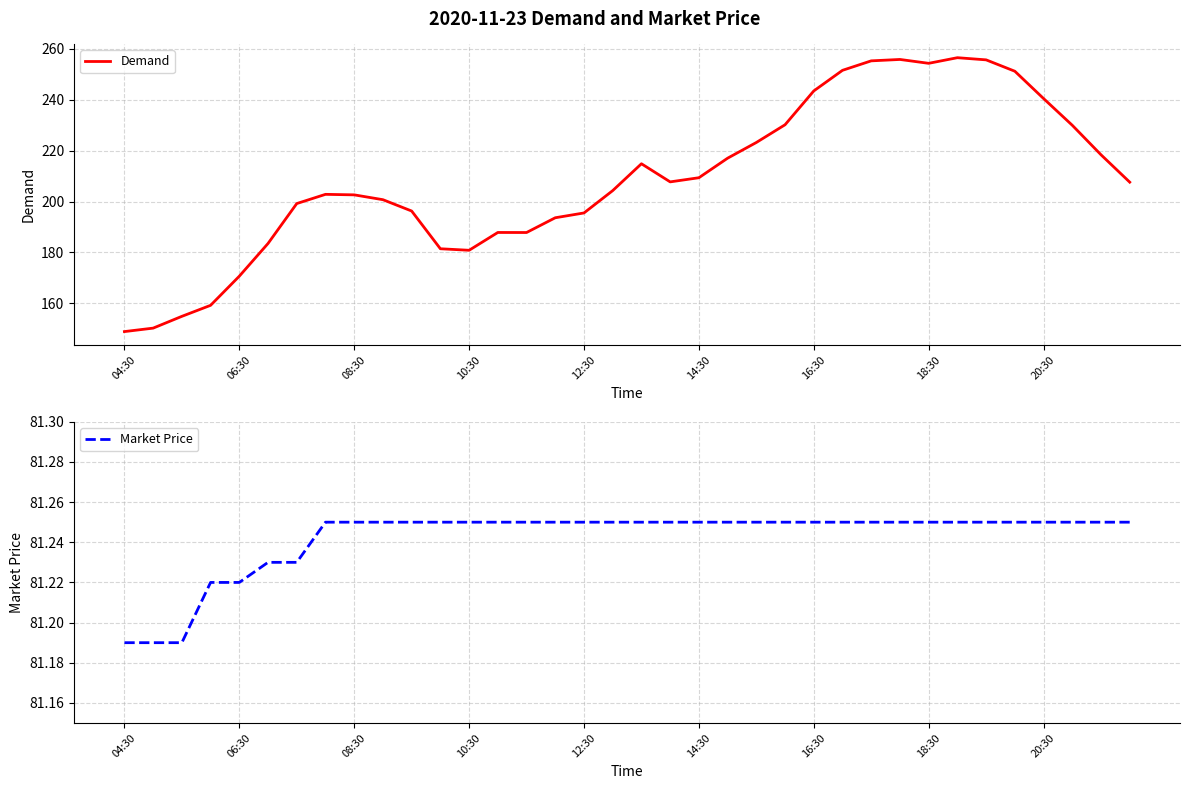

Is the value of Demand at 12:30 greater than the value of Market Price at 35?

Yes